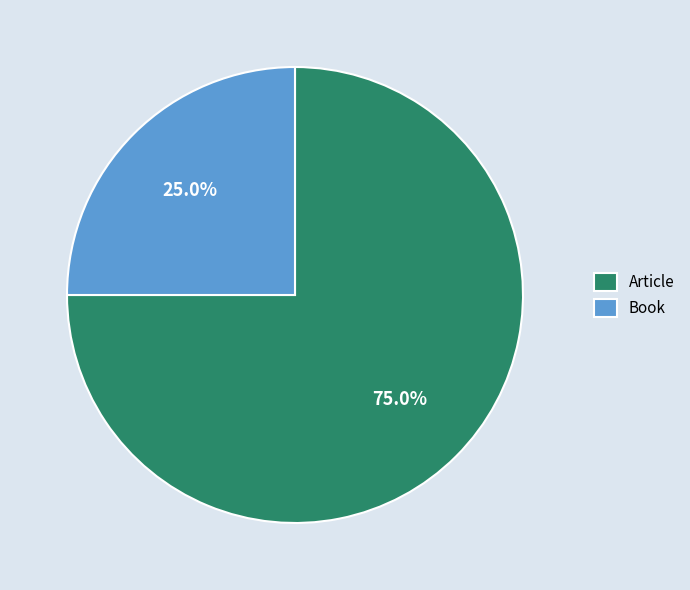

What portion of the pie excludes Book?

75.0%